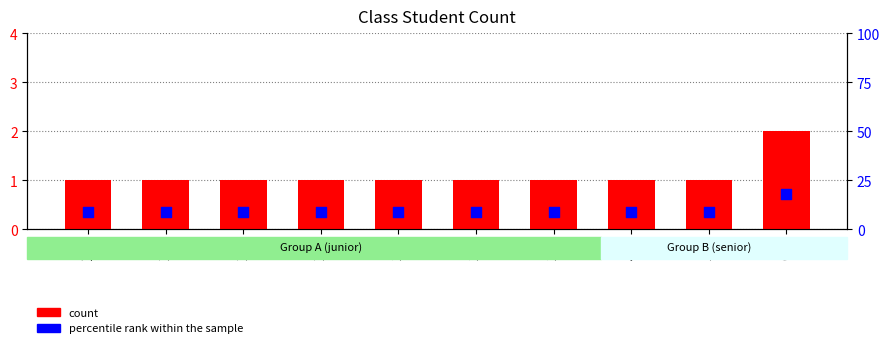

At which category is the sum across all series the highest?

6-1